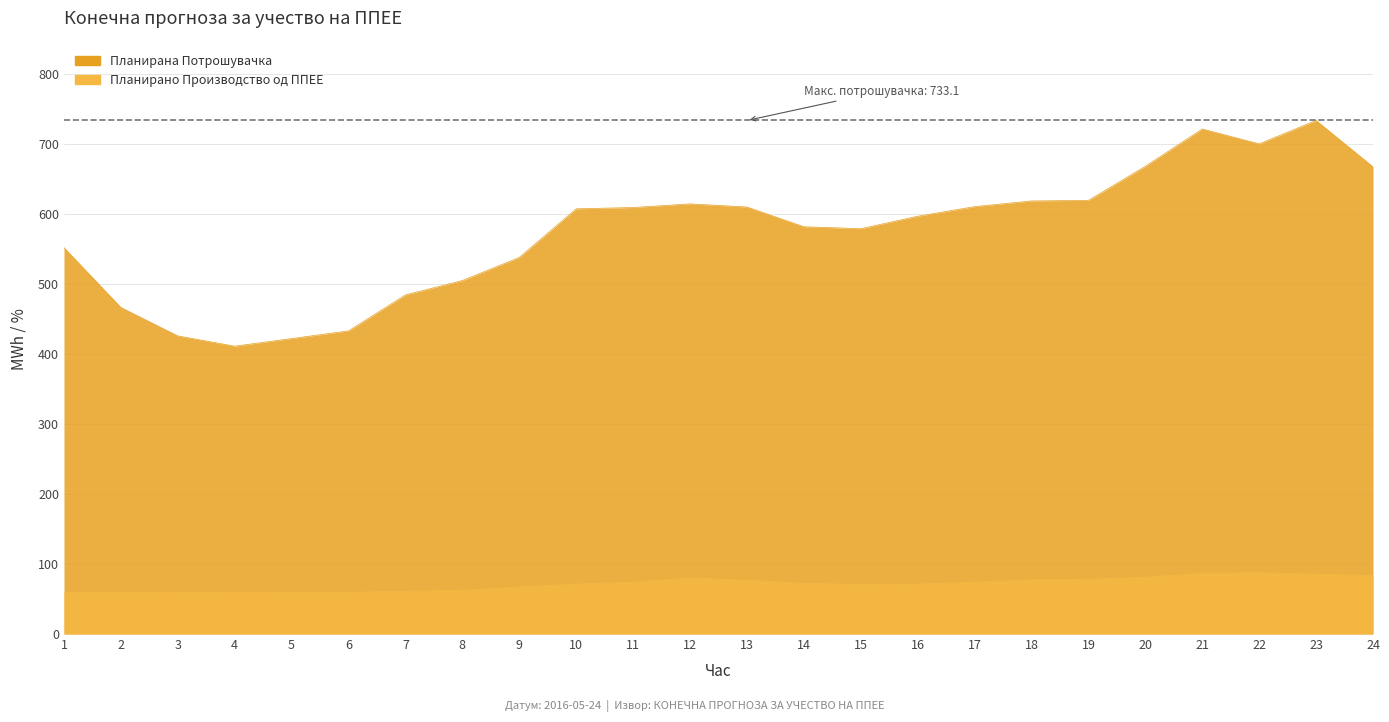

What is the maximum value shown in the chart?

733.1